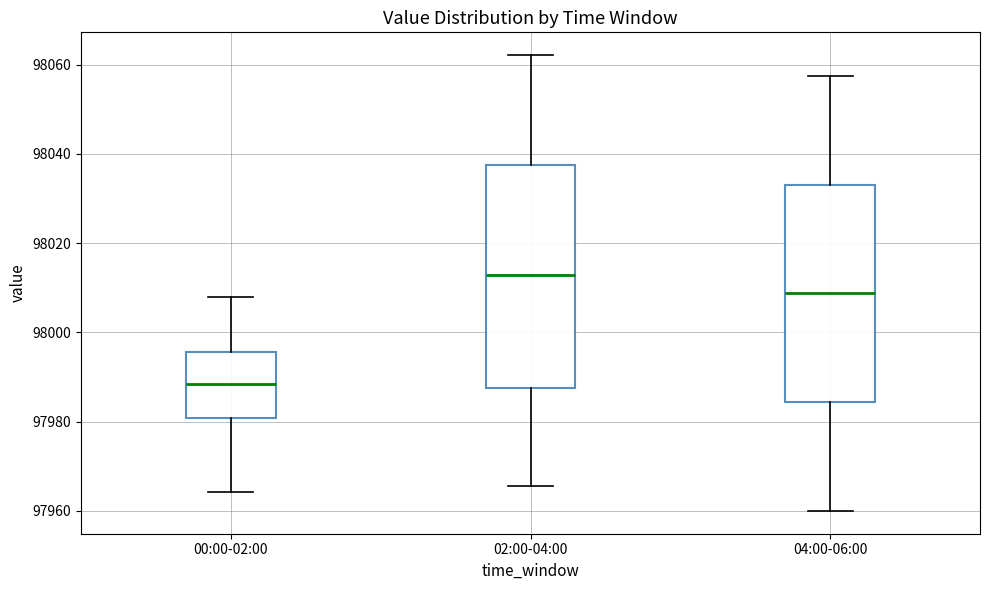

Which box has the highest median line?

02:00-04:00